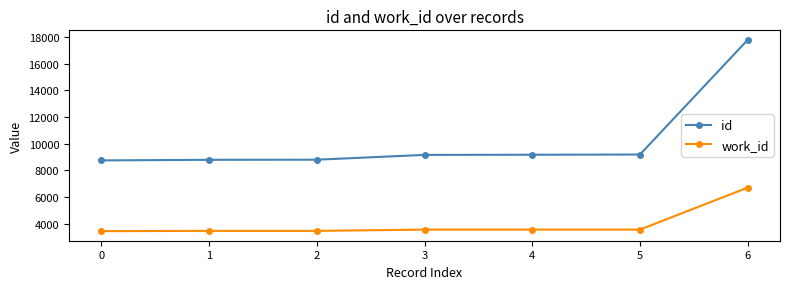

What is the sum of the work_id values at 0 and 1?

6883